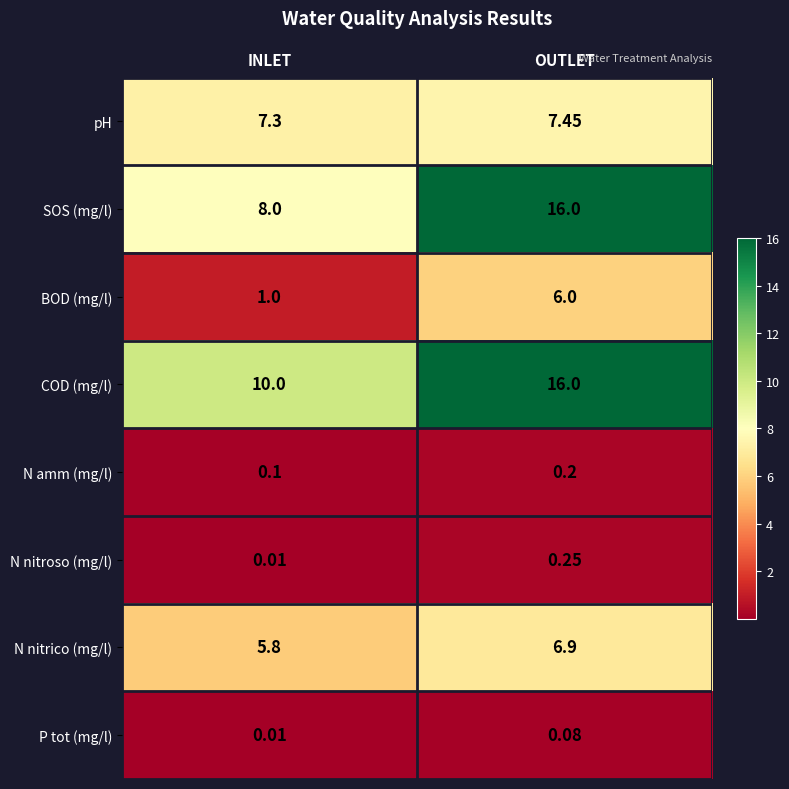

At which category is the sum across all series the highest?

OUTLET